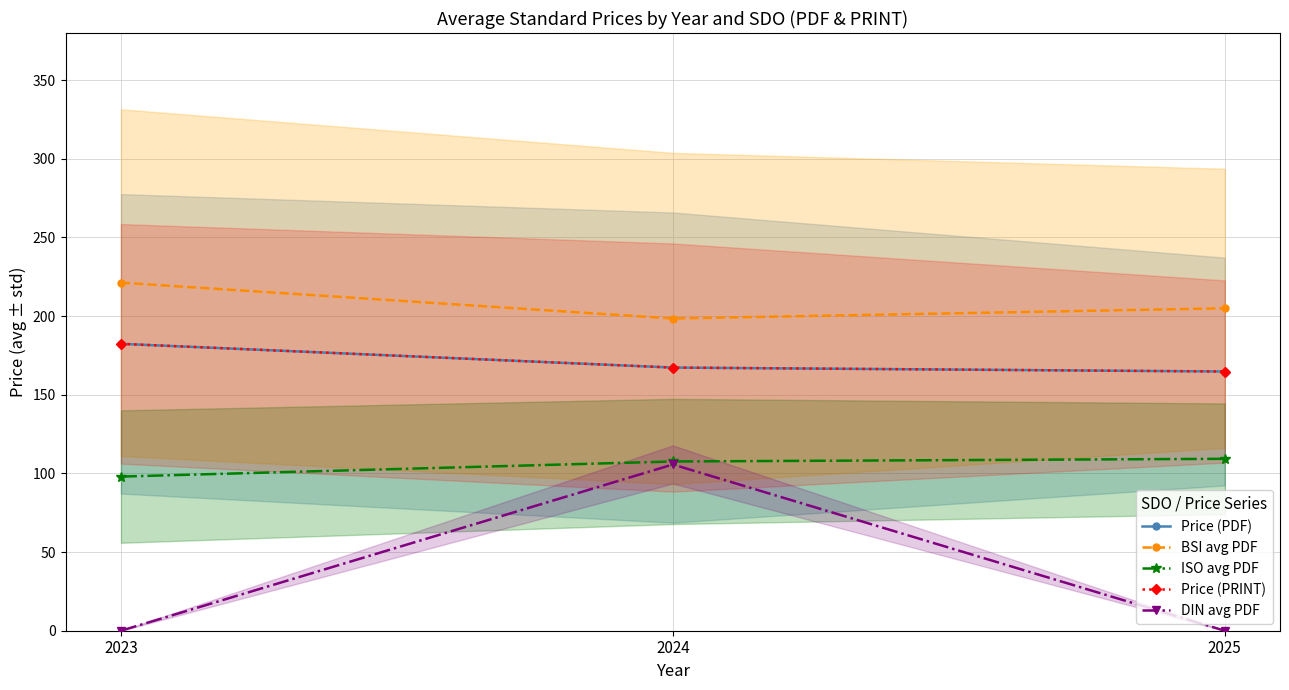

List the series in order of their peak value, lowest first.

DIN avg PDF, ISO avg PDF, Price (PDF), Price (PRINT), BSI avg PDF